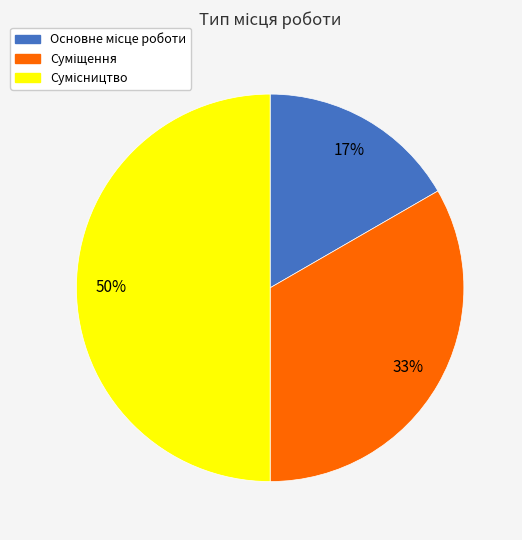

To the nearest percent, what is the difference between the largest and smallest slice percentages?

33%